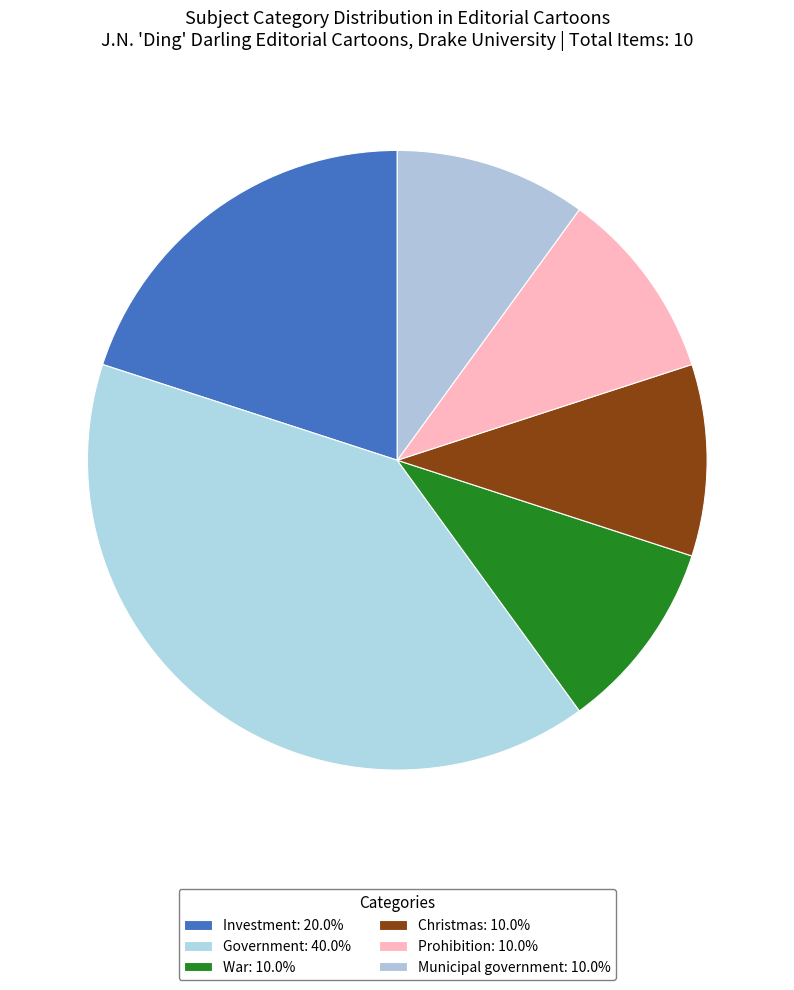

Which category has the smallest portion of the pie?

Christmas